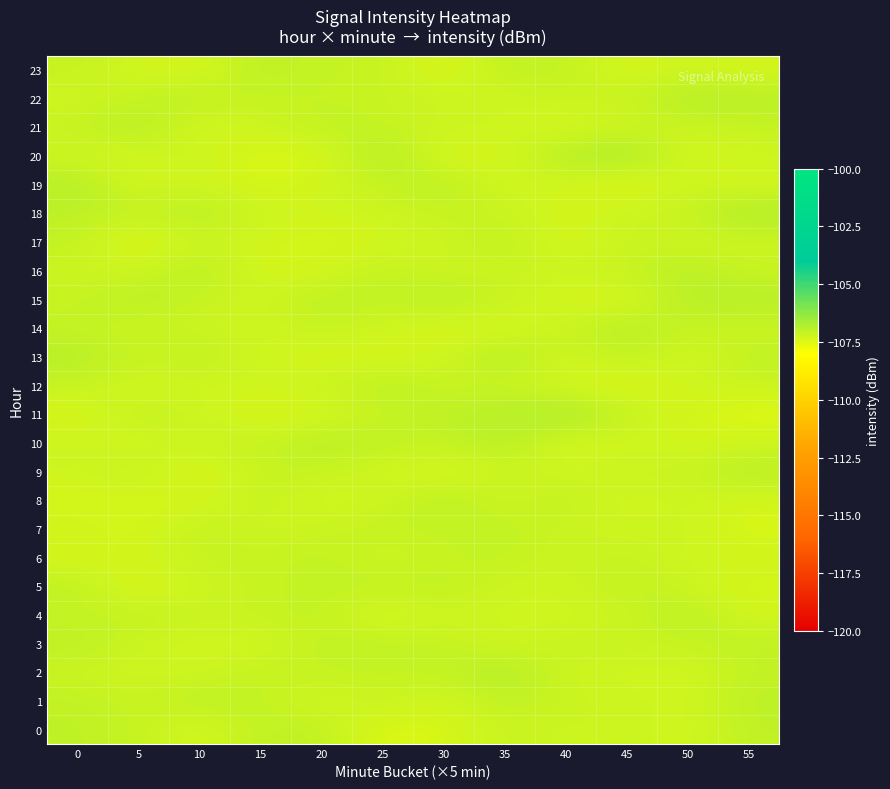

Which has a higher value, 35 or 30?

35